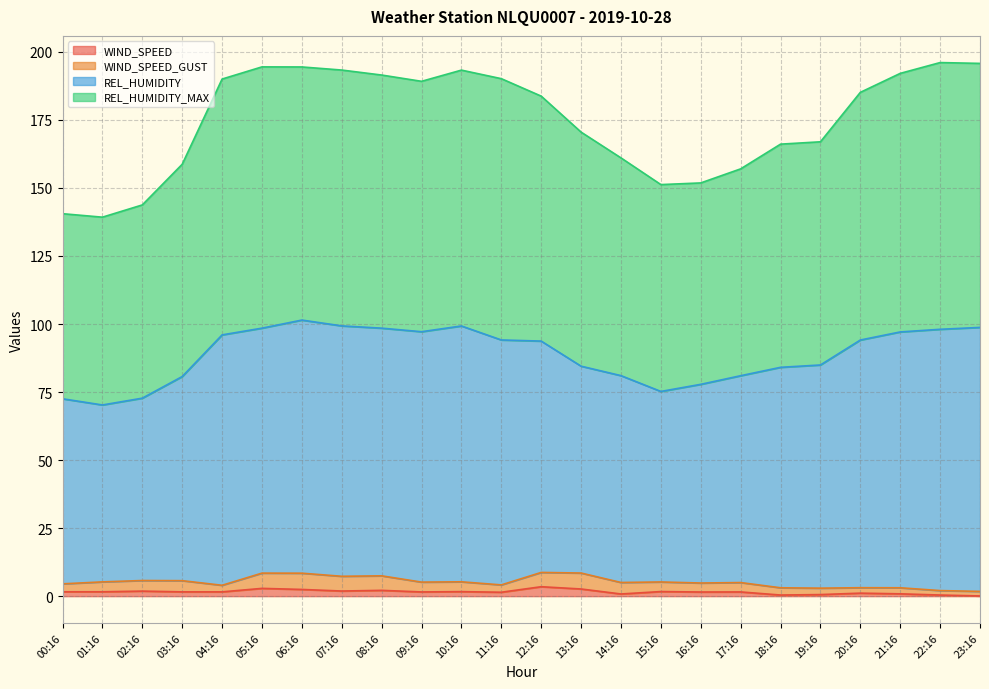

Does the chart display data point markers on the line(s)?

No